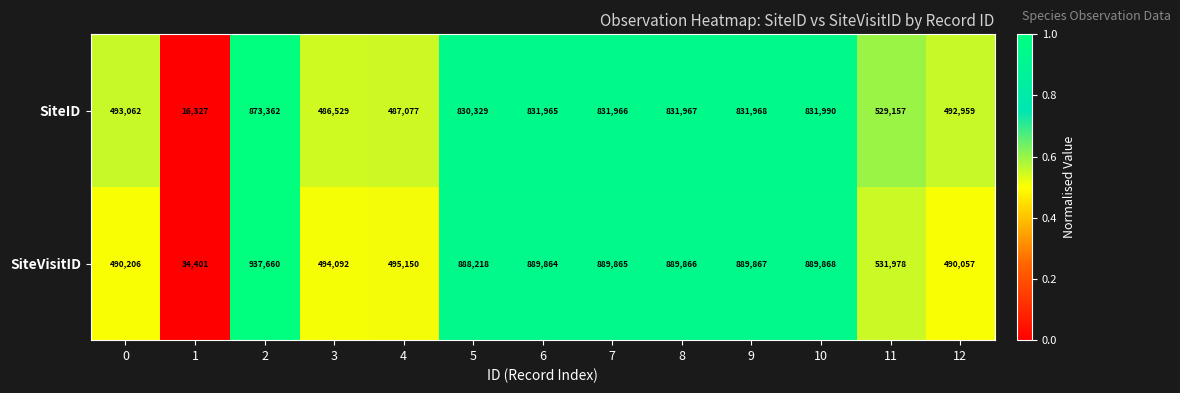

Between 4 and 6, which series saw the biggest shift?

SiteVisitID